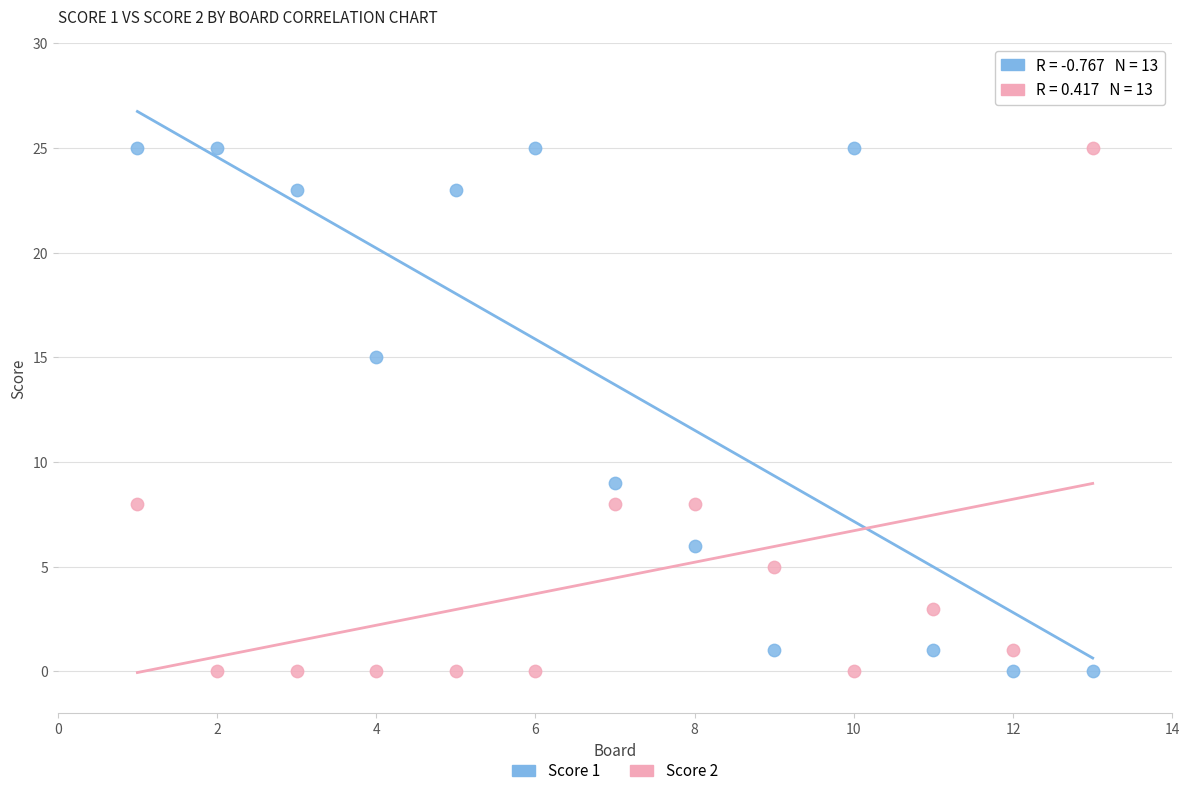

What is the X range (max minus min) for the scatter plot?

12